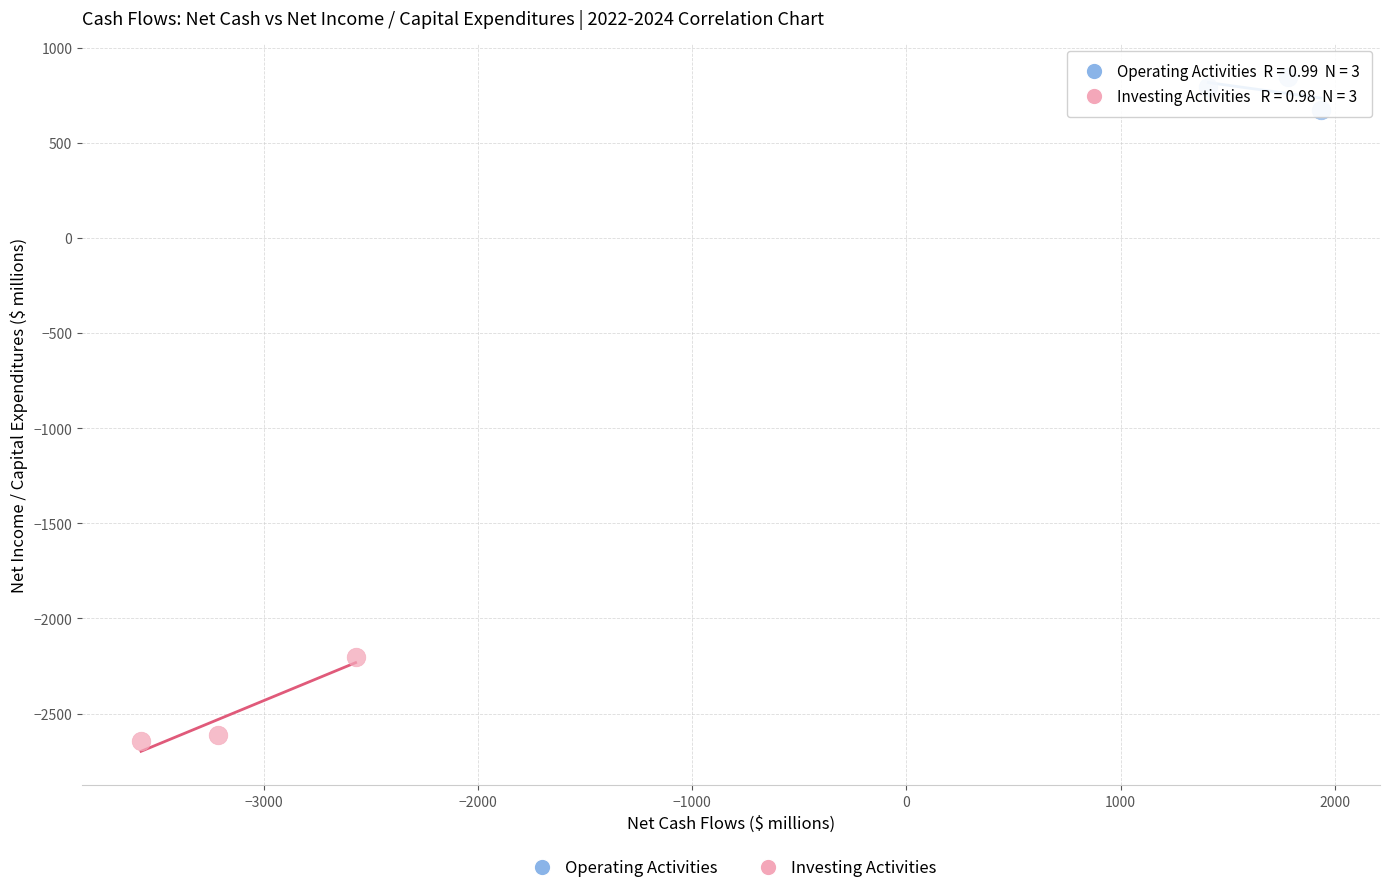

Which series has the largest Y range (max minus min)?

Investing Activities